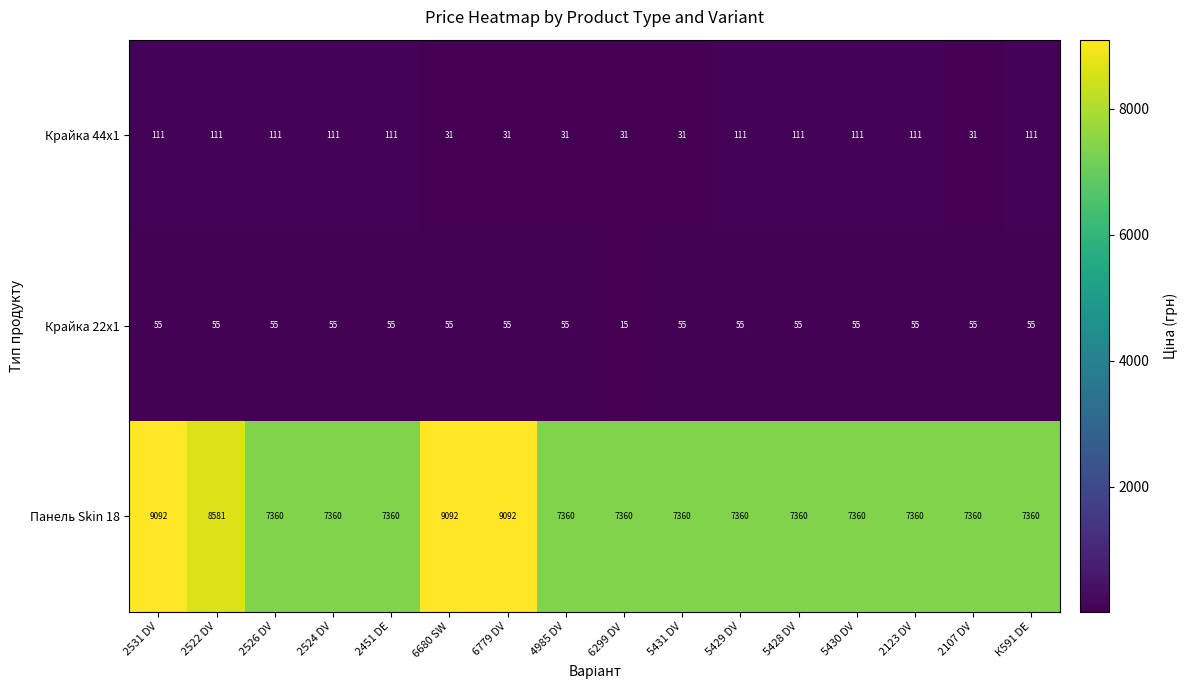

What value does the Крайка 44x1 series have at 2123 DV?

111